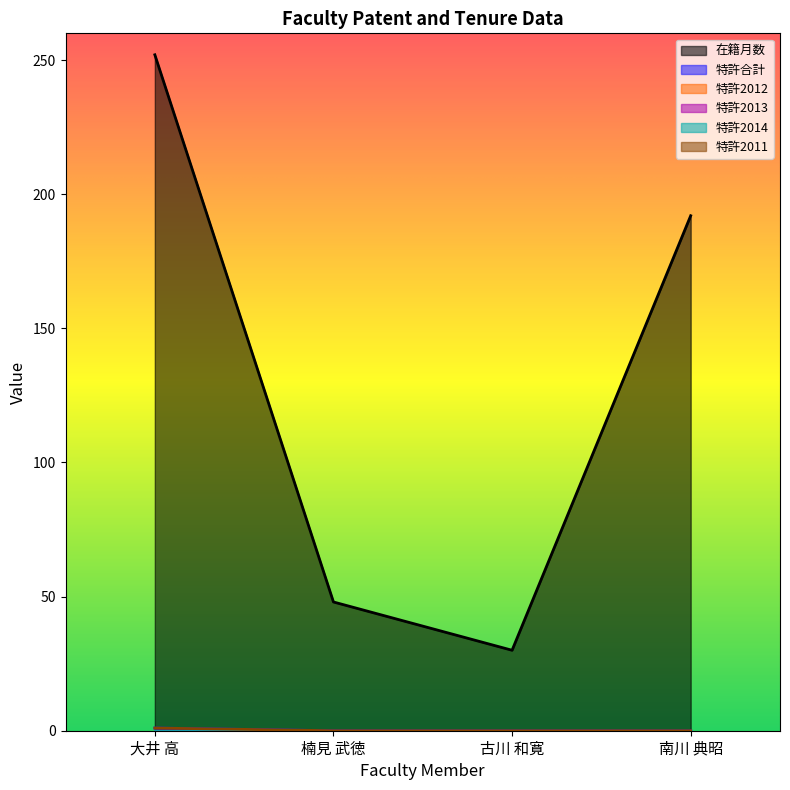

What is the sum of all 特許2011 values?

1